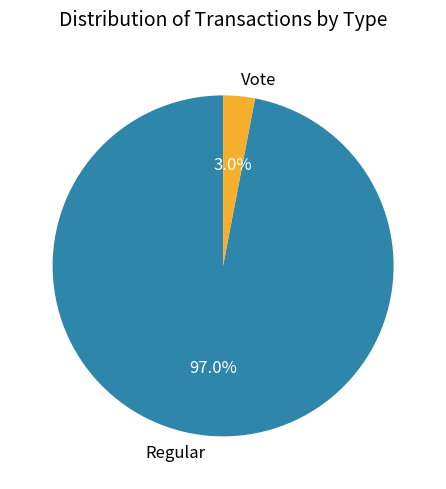

Is Vote the majority of the pie?

No